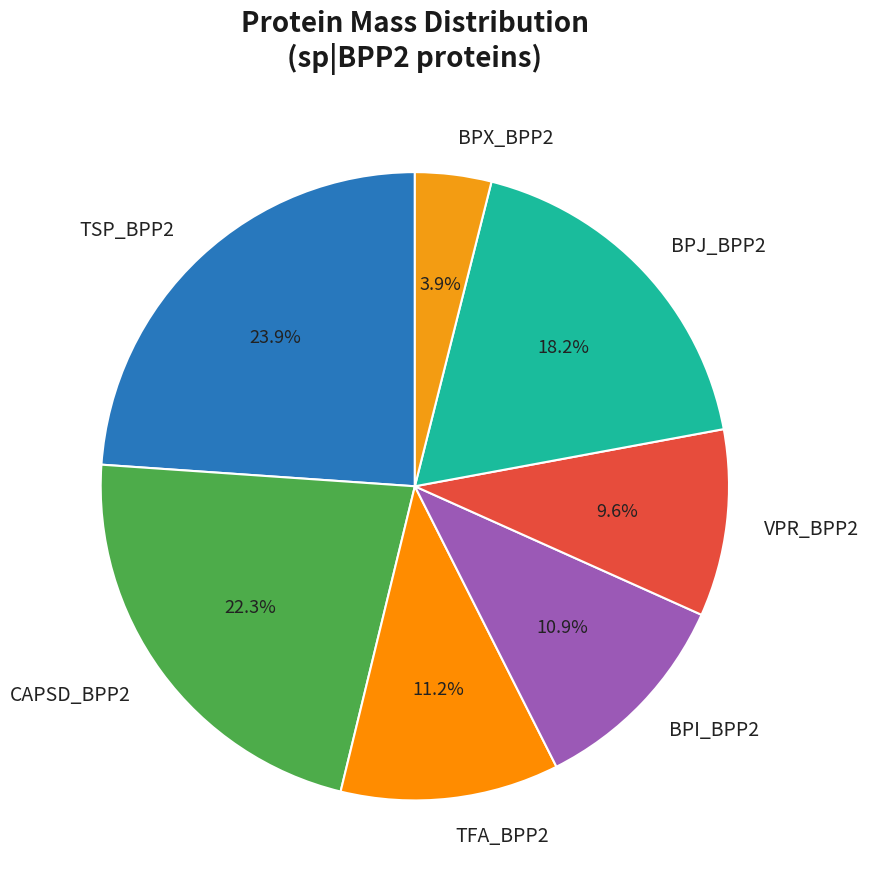

Approximately how many times larger is the value at BPI_BPP2 compared to CAPSD_BPP2?

0.5